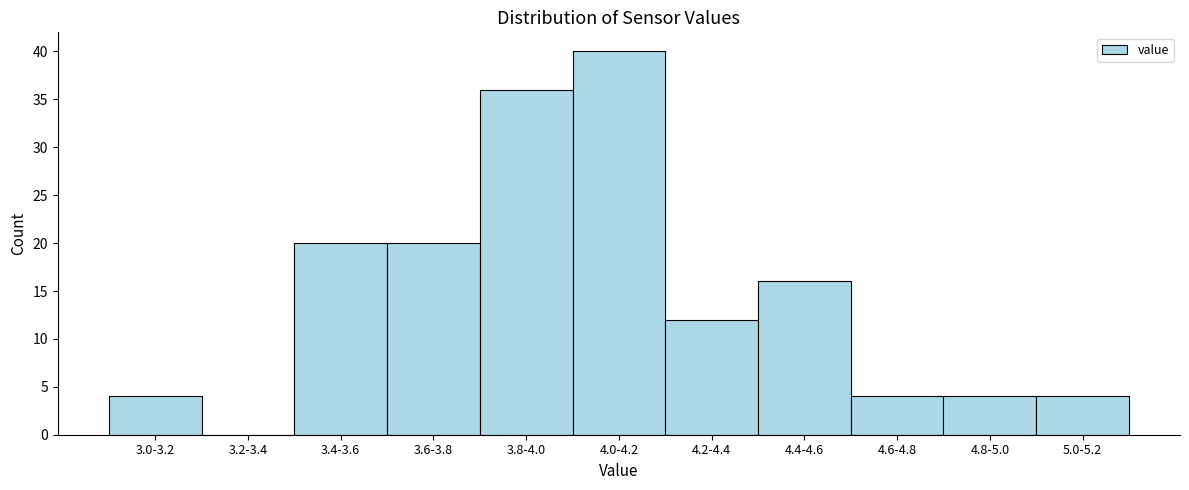

Reading left to right, extract all data points from this chart.

3.0-3.2=4	3.2-3.4=0	3.4-3.6=20	3.6-3.8=20	3.8-4.0=36	4.0-4.2=40	4.2-4.4=12	4.4-4.6=16	4.6-4.8=4	4.8-5.0=4	5.0-5.2=4